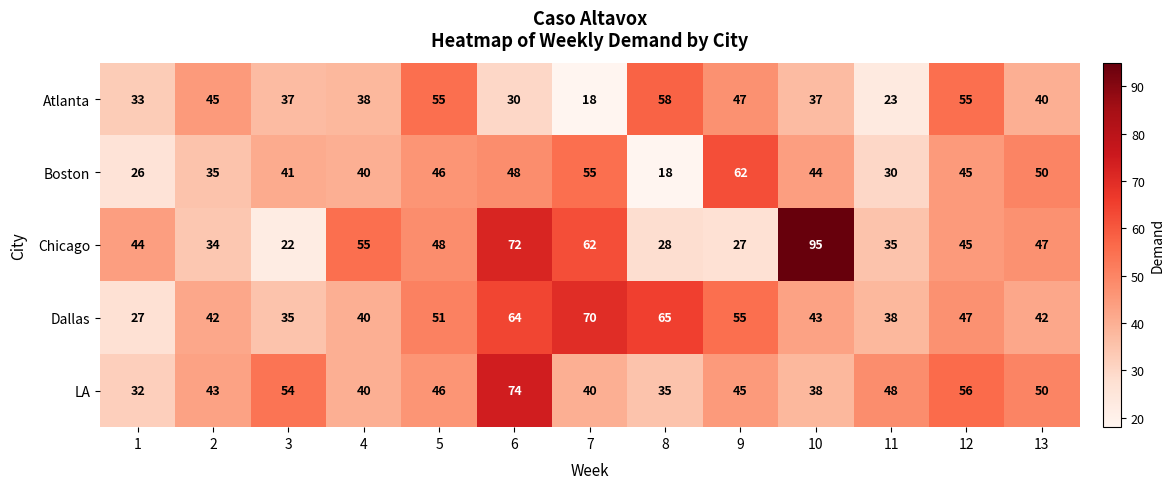

Which category has the highest value across all series?

10